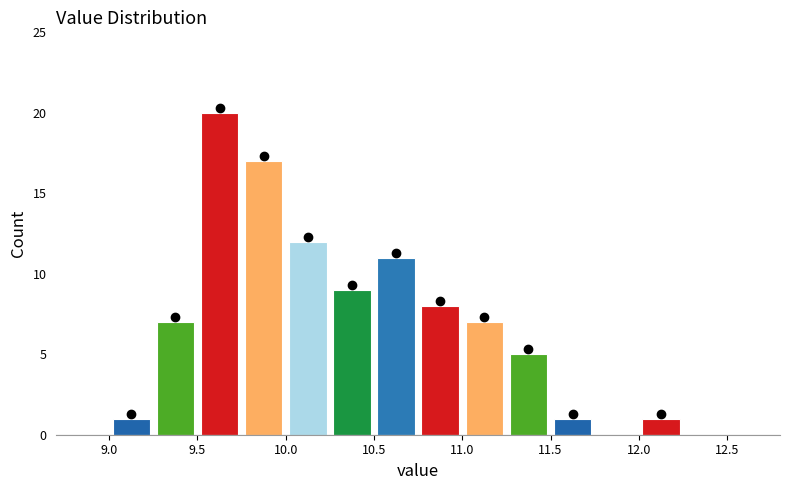

Reading left to right, list every bar in this chart as the range it spans on the x-axis followed by its height. The values are not printed on the chart, so give them approximately, as read against the axis.

9.00 to 9.25: 1
9.25 to 9.50: 7
9.50 to 9.75: 20
9.75 to 10.00: 17
10.00 to 10.25: 12
10.25 to 10.50: 9
10.50 to 10.75: 11
10.75 to 11.00: 8
11.00 to 11.25: 7
11.25 to 11.50: 5
11.50 to 11.75: 1
11.75 to 12.00: 0
12.00 to 12.25: 1
12.25 to 12.50: 0